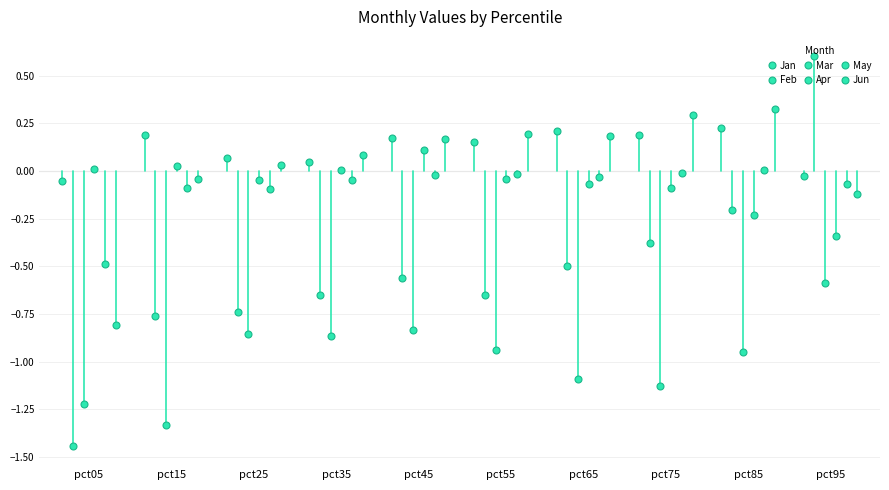

Is the value of Jan at pct45 greater than the value of Feb at pct35?

Yes